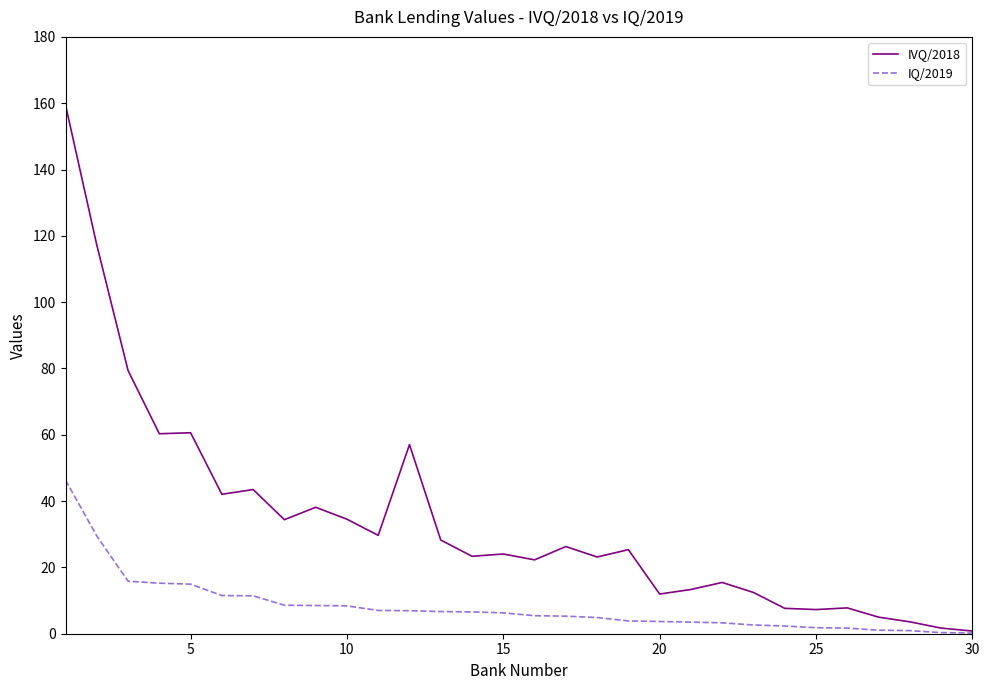

List the series in order of their overall mean, lowest first.

IQ/2019, IVQ/2018